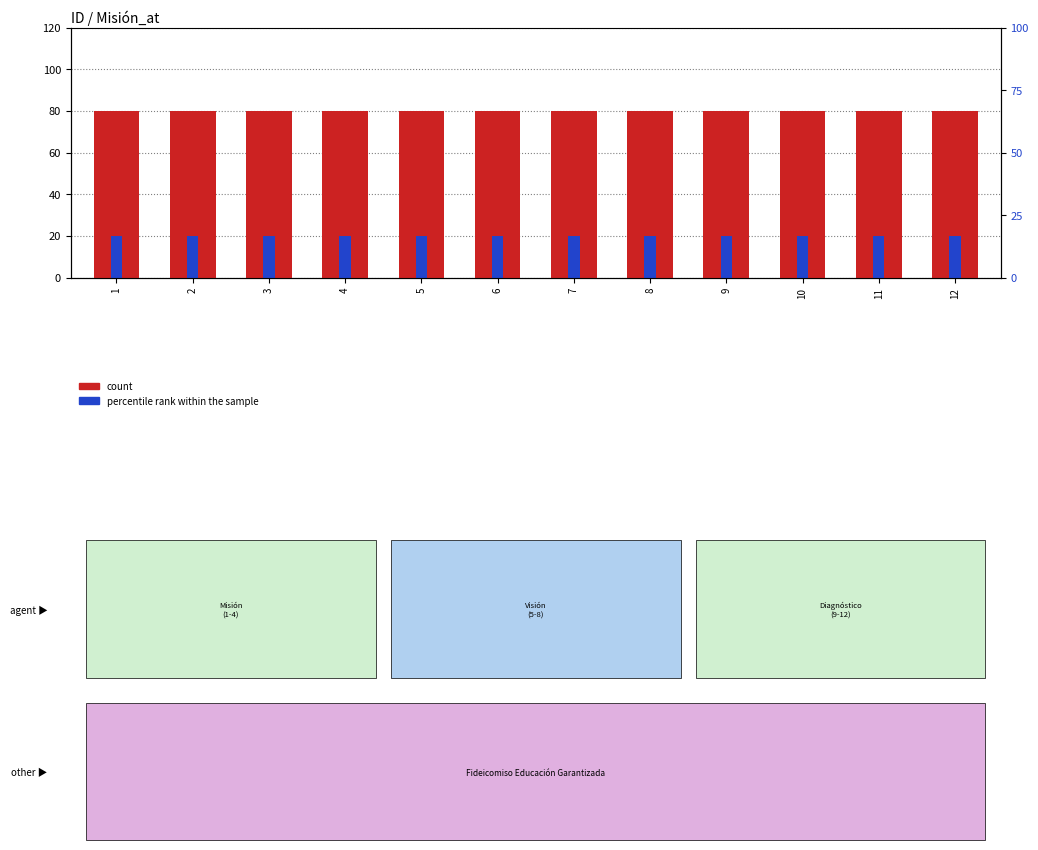

List the labels in order of percentile rank within the sample value, smallest first.

1, 2, 3, 4, 5, 6, 7, 8, 9, 10, 11, 12